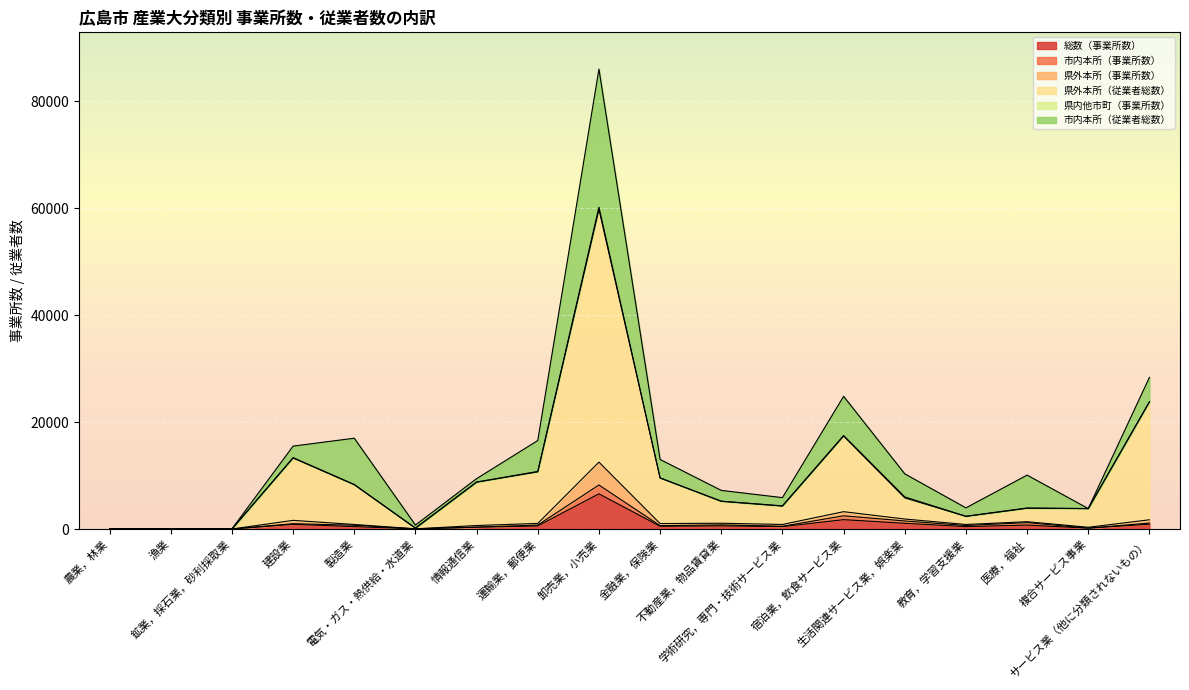

Which has a higher value, 複合サービス事業 or 宿泊業，飲食サービス業?

宿泊業，飲食サービス業